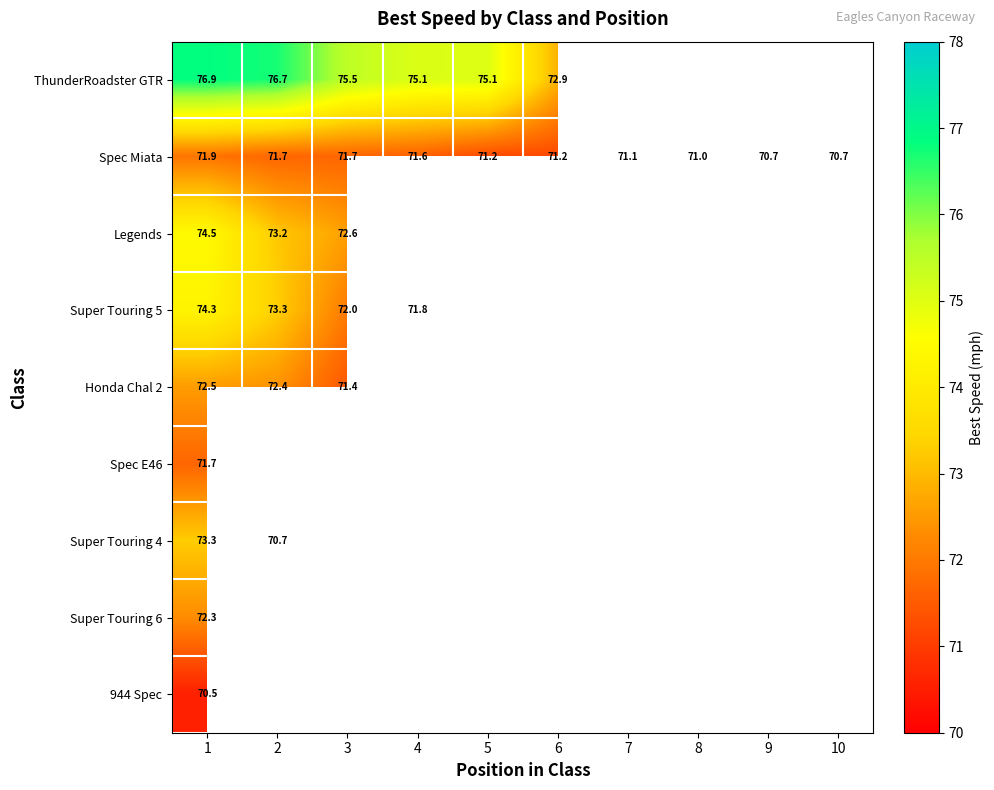

Is the value of Super Touring 4 at 7 greater than the value of 944 Spec at 1?

No